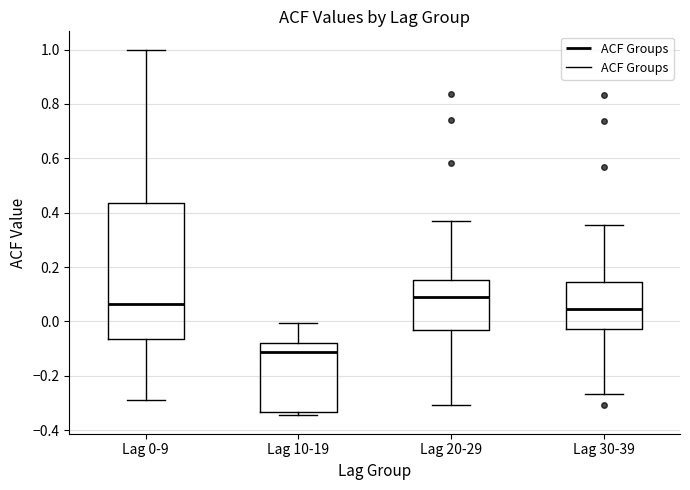

Reading left to right, transcribe this box plot: for each box, give where its median line is, the range the box spans, and where its two whiskers end, as read against the y-axis. The values are not printed on the chart, so give them approximately, as read against the axis.

Lag 0-9: median 0.06, box -0.06 to 0.44, whiskers -0.28 to 1.00
Lag 10-19: median -0.12, box -0.34 to -0.08, whiskers -0.34 (just below the box's lower edge) to 0.00
Lag 20-29: median 0.08, box -0.04 to 0.16, whiskers -0.30 to 0.38
Lag 30-39: median 0.04, box -0.02 to 0.14, whiskers -0.26 to 0.36